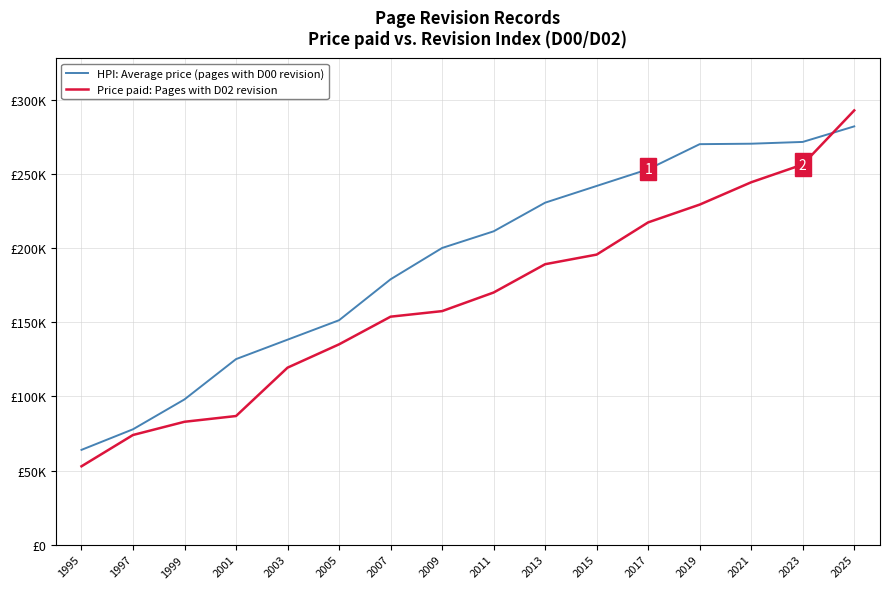

What are all the series names shown in the legend?

HPI: Average price (pages with D00 revision), Price paid: Pages with D02 revision